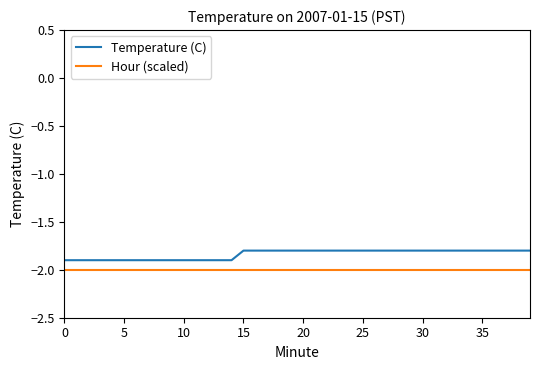

Which series has the widest spread of values?

Temperature (C)